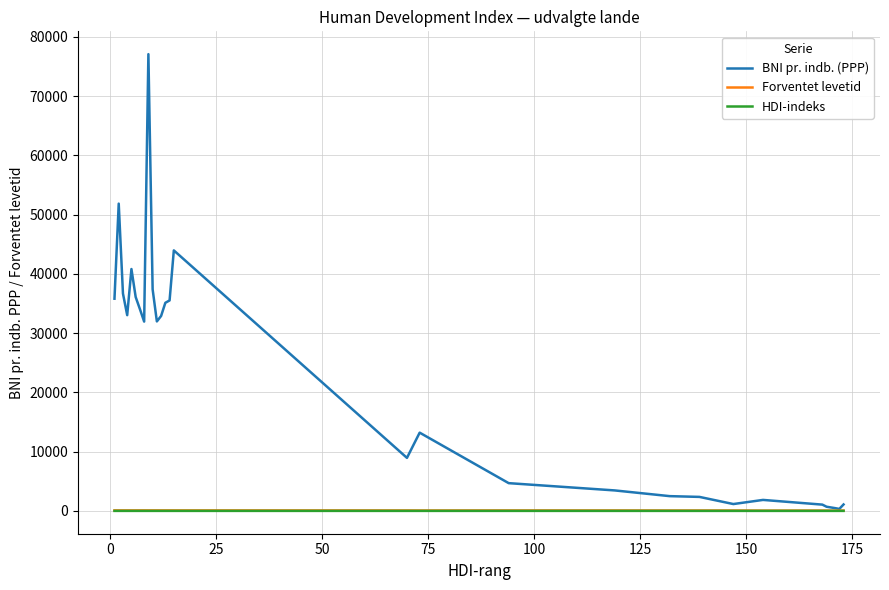

Which series has the largest total across all categories?

BNI pr. indb. (PPP)